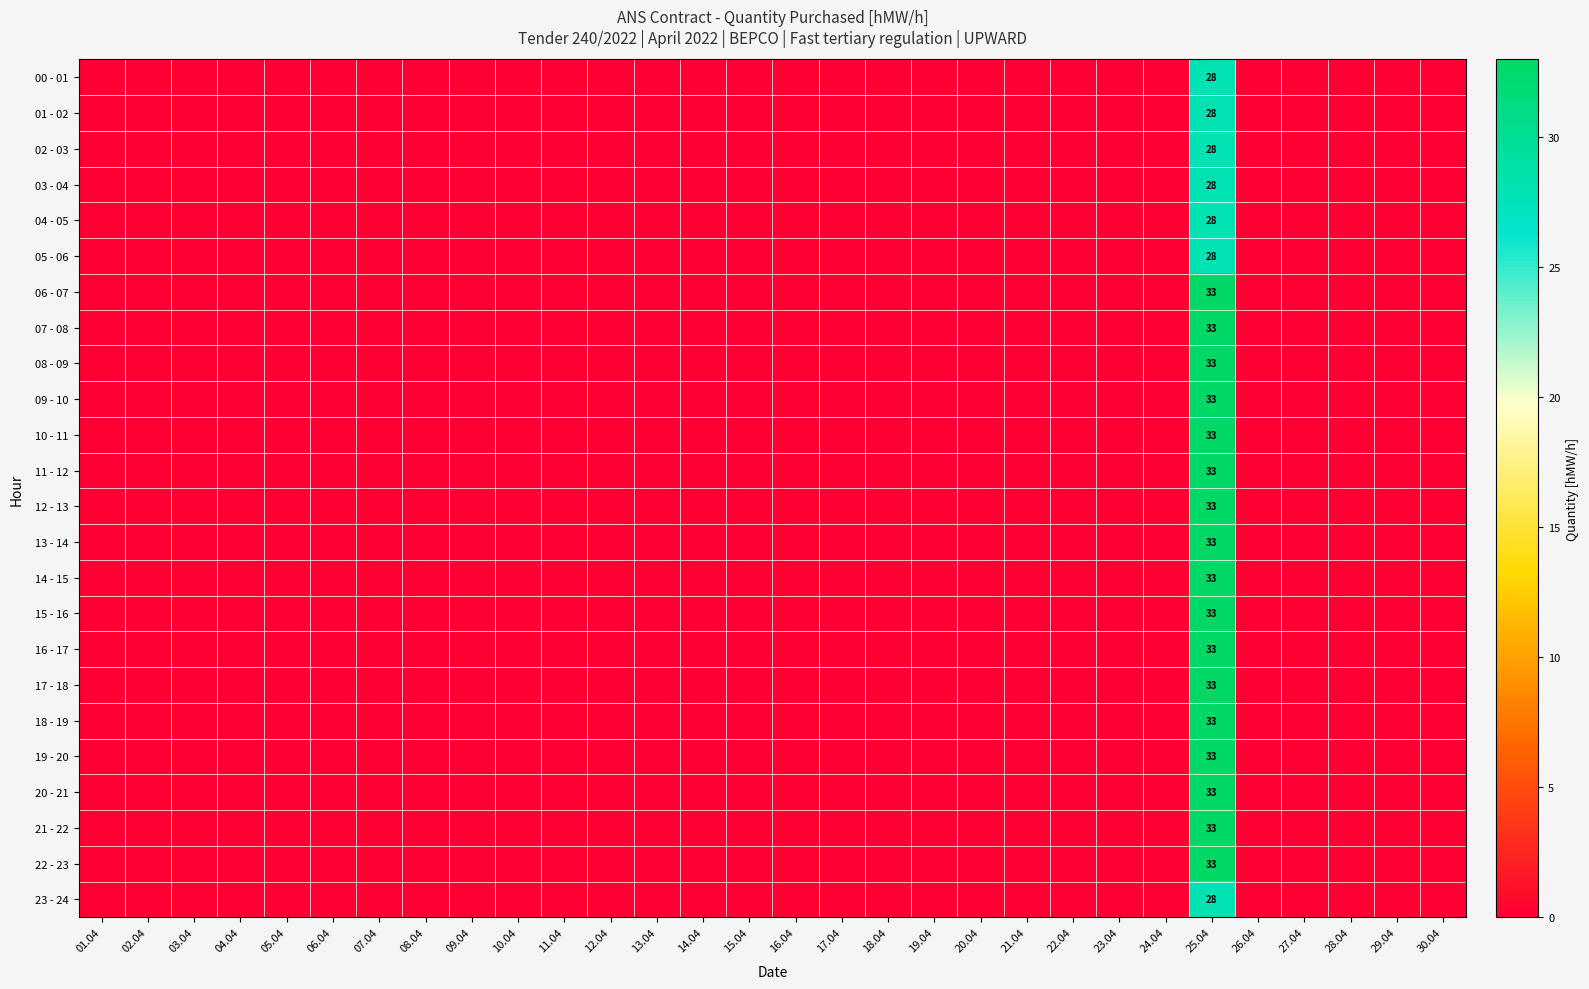

True or false: 05 - 06 has a value of 0 at 07.04.

True